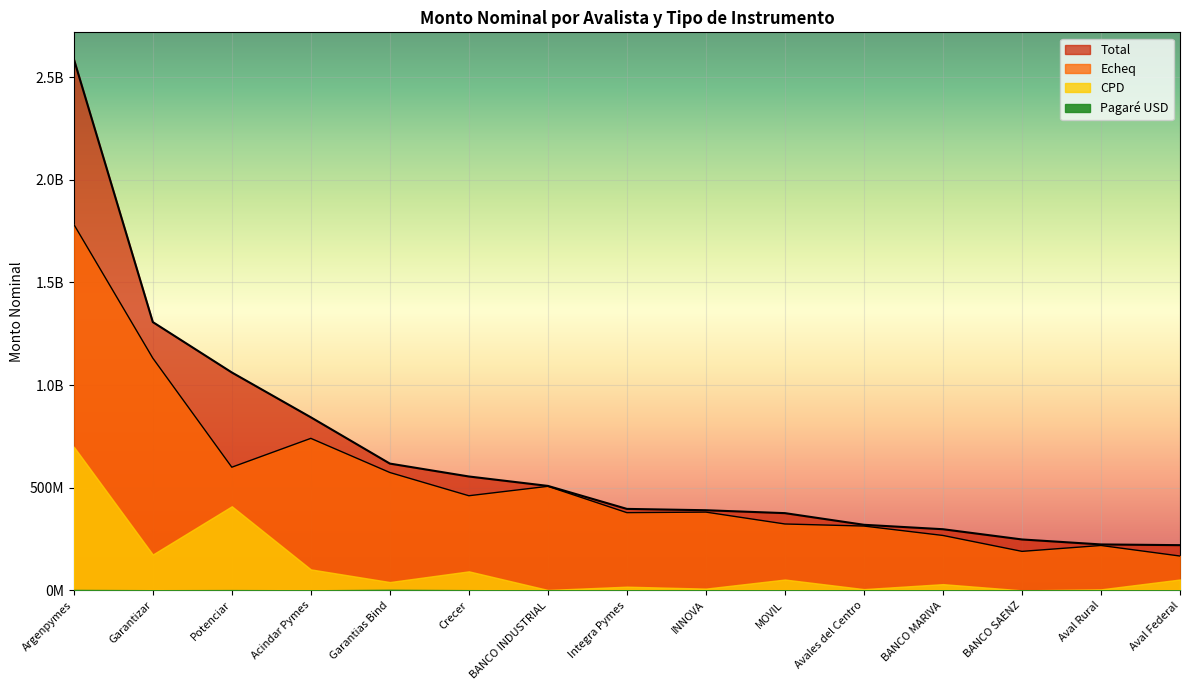

Which category has the highest value in the Echeq series?

Argenpymes